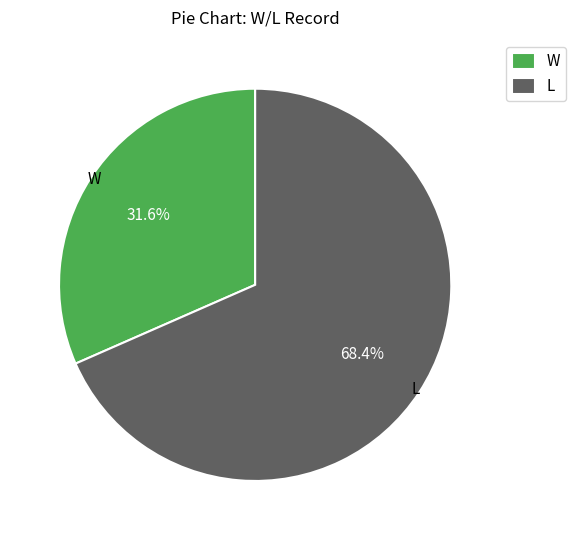

How many segments does this pie chart have?

2